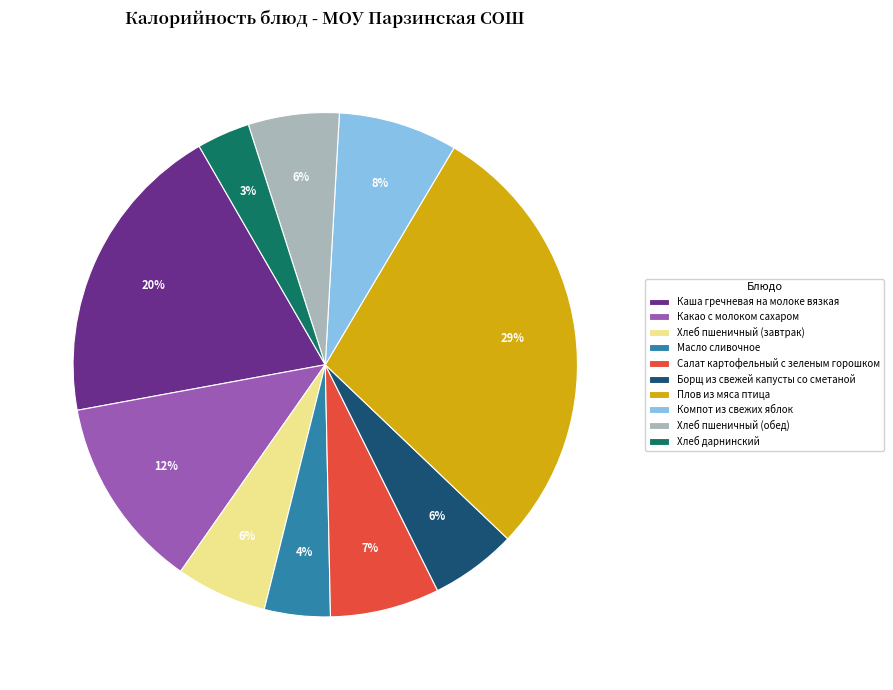

How many slices are in this pie chart?

10